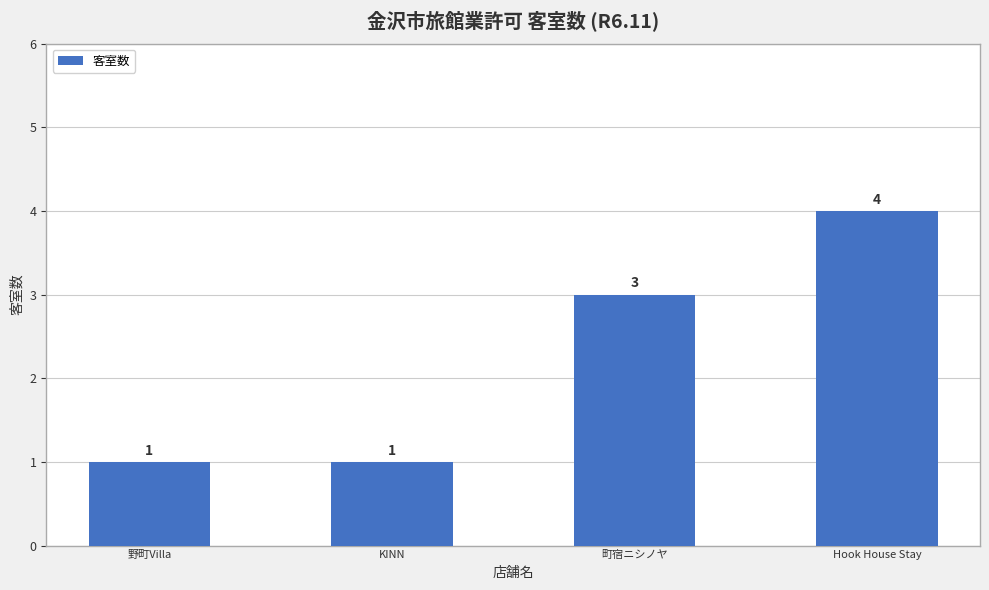

Which label corresponds to the largest value in the chart?

Hook House Stay